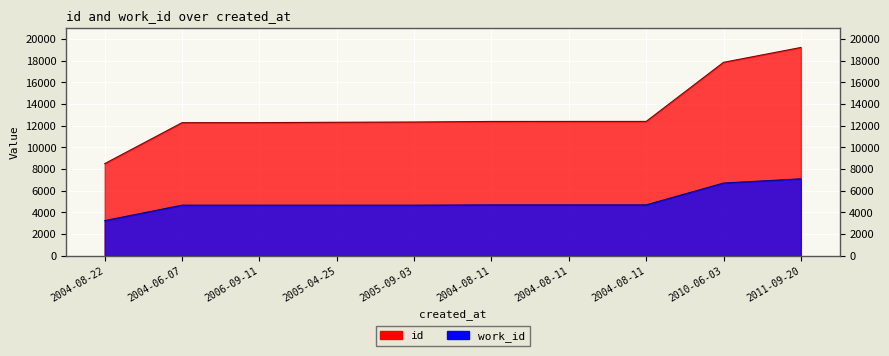

At which category is the sum across all series the highest?

2011-09-20